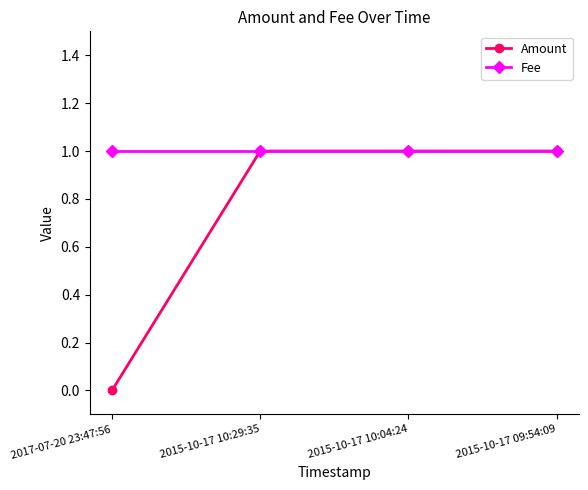

List the series in order of their overall mean, highest first.

Fee, Amount